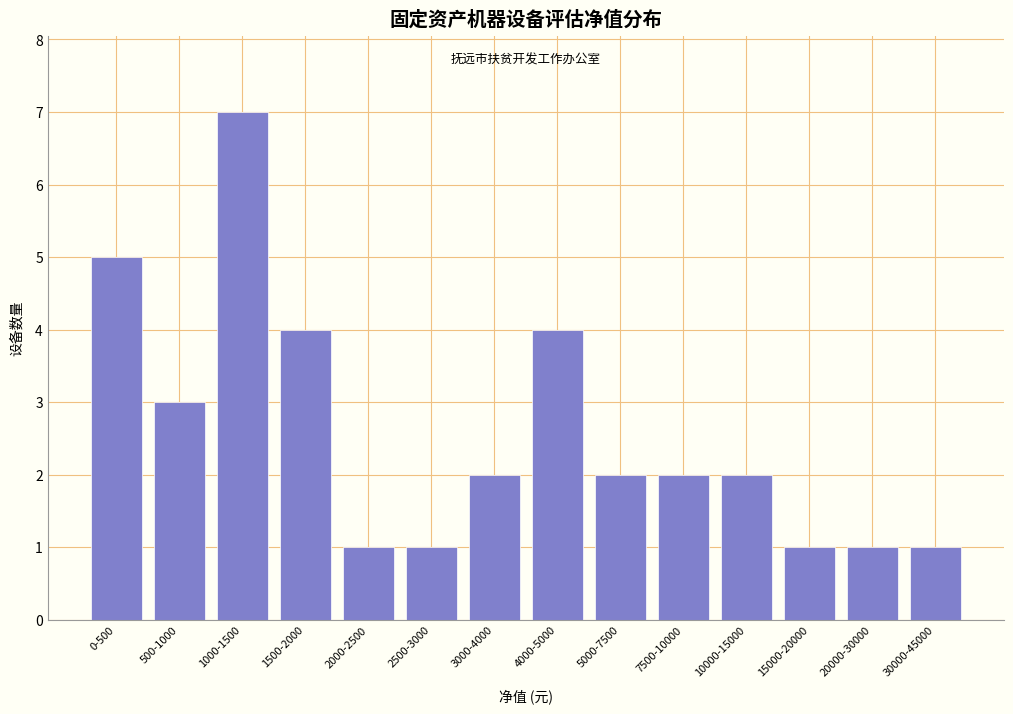

Reading left to right, list all the values displayed in this chart.

5	3	7	4	1	1	2	4	2	2	2	1	1	1